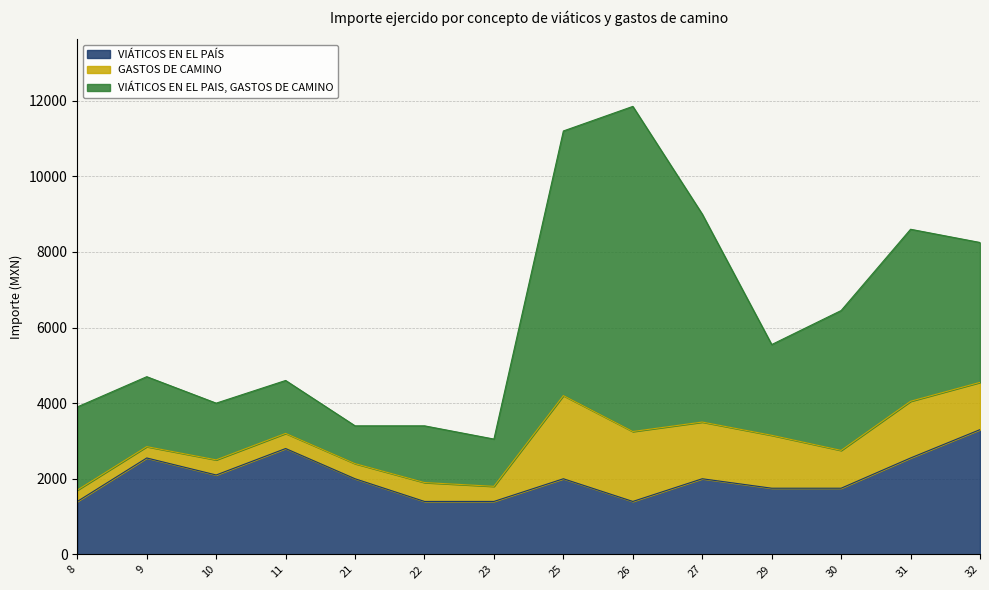

What is the maximum value for VIÁTICOS EN EL PAÍS?

3300